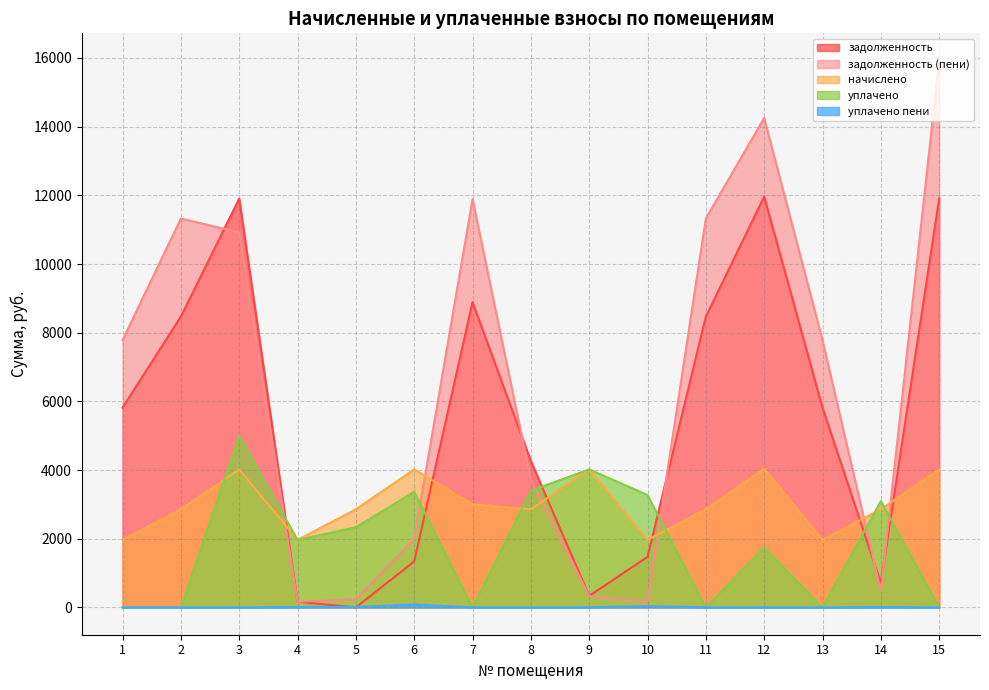

Which series has the largest total across all categories?

задолженность (пени)